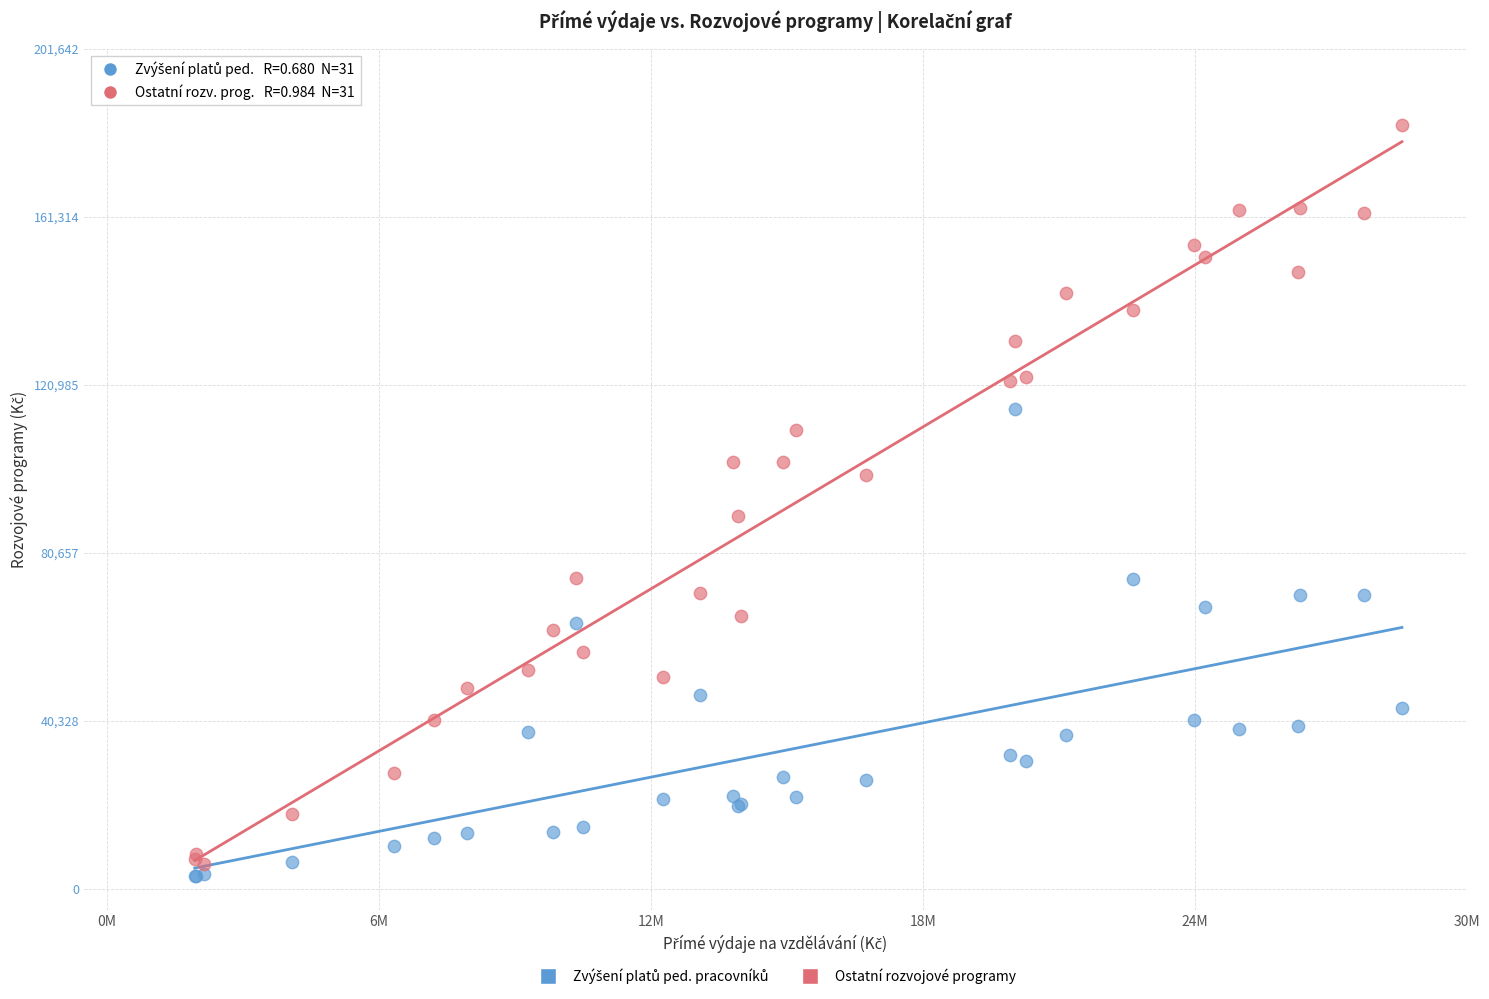

Which series has the widest spread of Y values?

Ostatní rozvojové programy